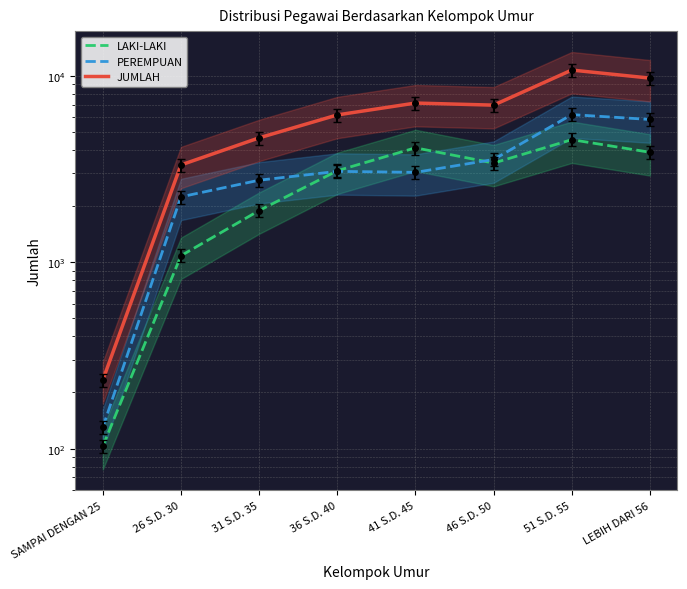

Which has a higher value, 26 S.D. 30 or SAMPAI DENGAN 25?

26 S.D. 30